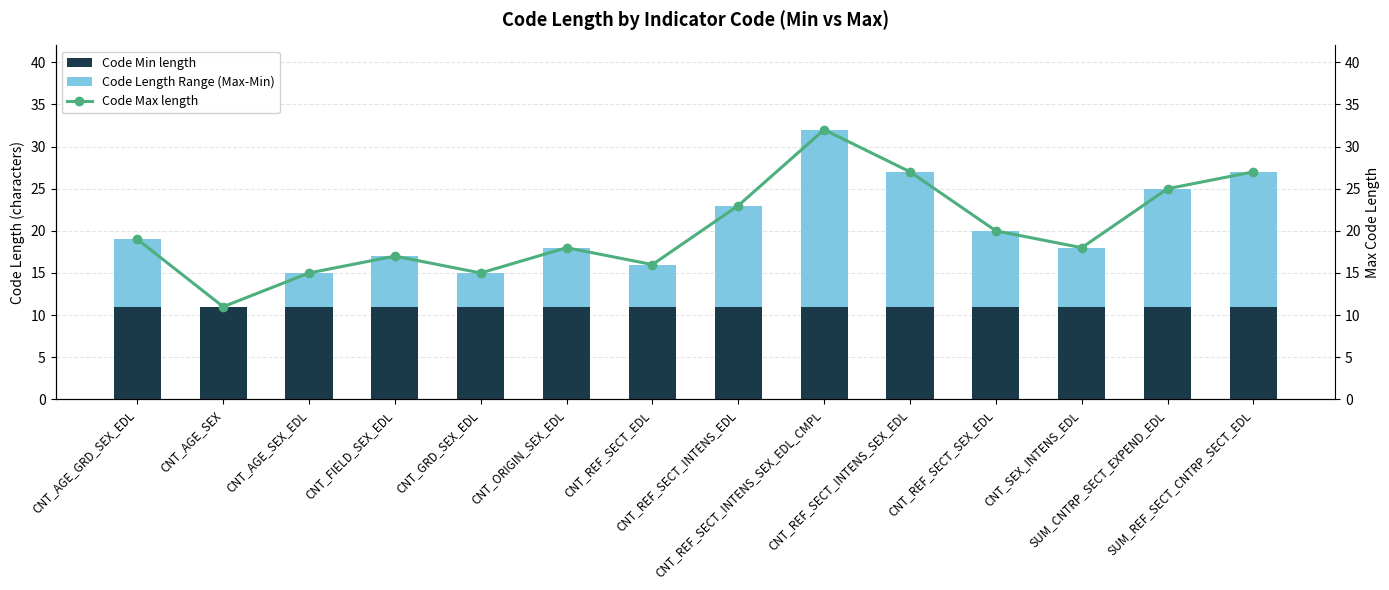

What is the label of the 1st bar from the left?

CNT_AGE_GRD_SEX_EDL